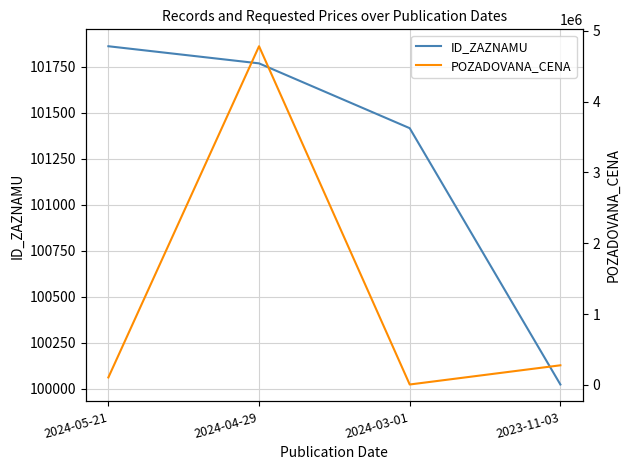

How many data points in ID_ZAZNAMU are above 101768?

1